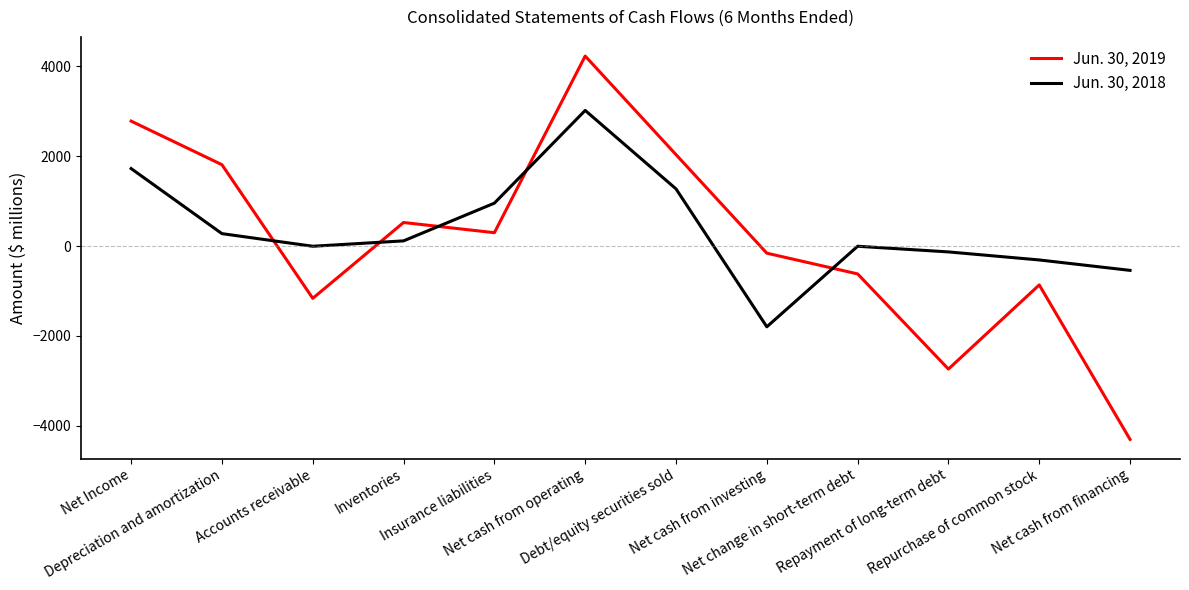

What is the total value across all series at Inventories?

639